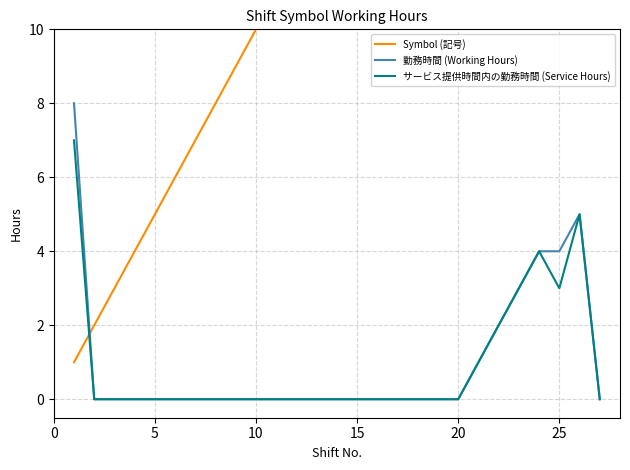

At how many categories does at least one series exceed 14?

13